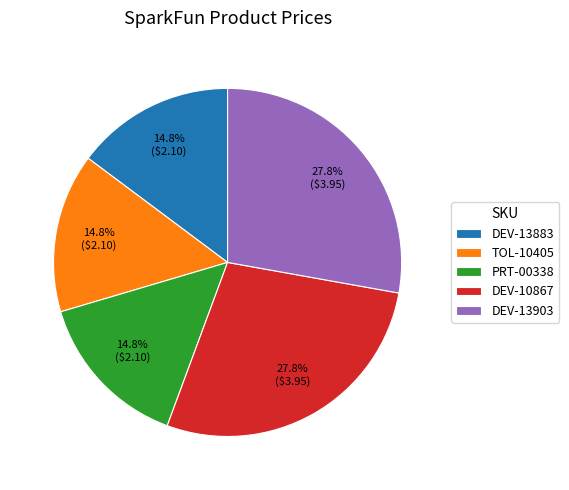

Between TOL-10405 and DEV-13903, which is larger?

DEV-13903